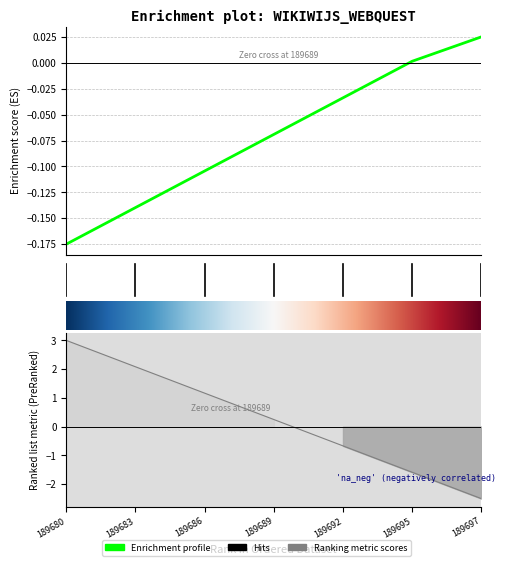

Reading right to left, what are all the values shown in this chart?

0.0	0.0	-0.0	-0.1	-0.1	-0.1	-0.2